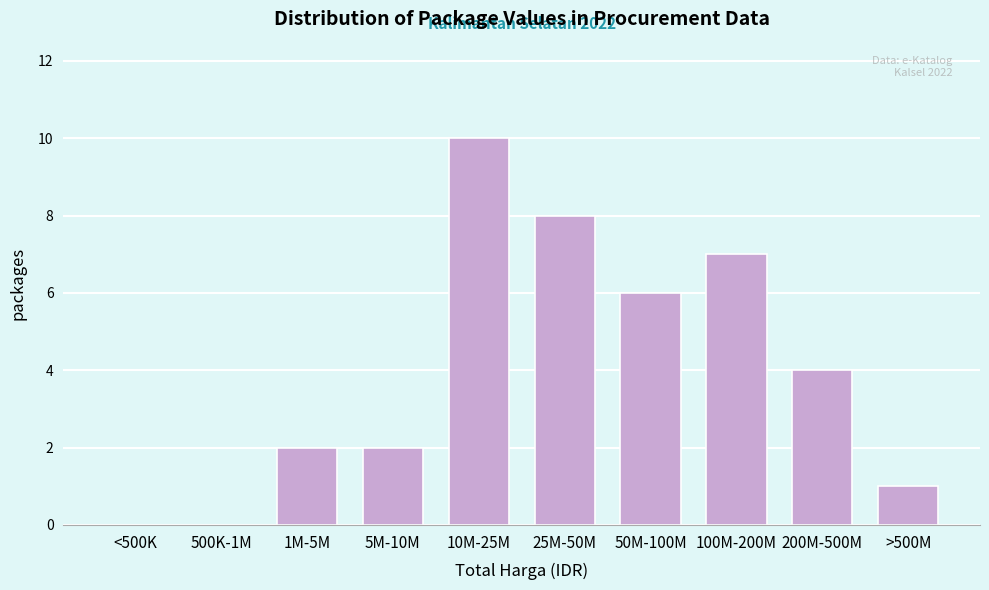

Reading right to left, extract all data points from this chart.

>500M=1	200M-500M=4	100M-200M=7	50M-100M=6	25M-50M=8	10M-25M=10	5M-10M=2	1M-5M=2	500K-1M=0	<500K=0